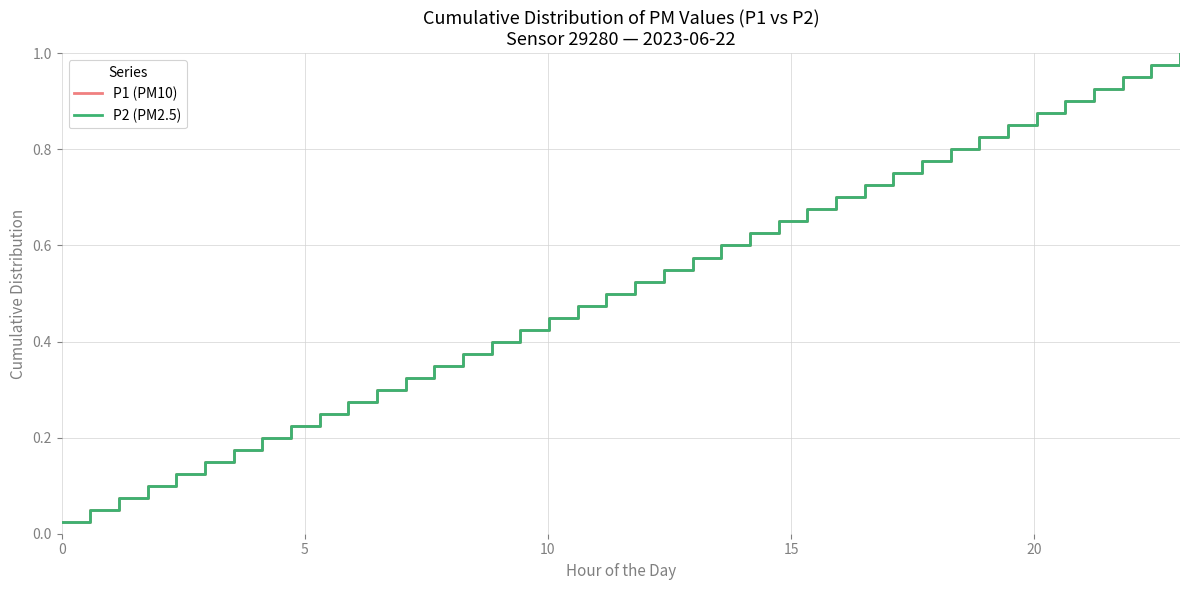

Does the chart have visible grid lines?

Yes